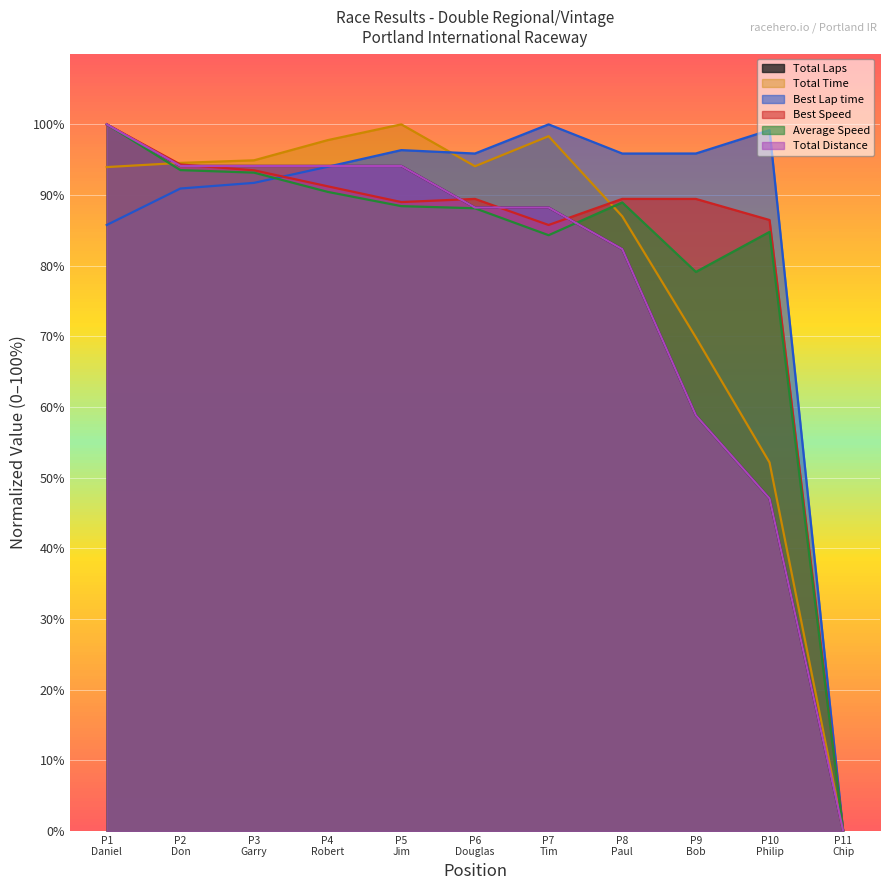

What value does the Total Distance series have at P1 Daniel?

100.0